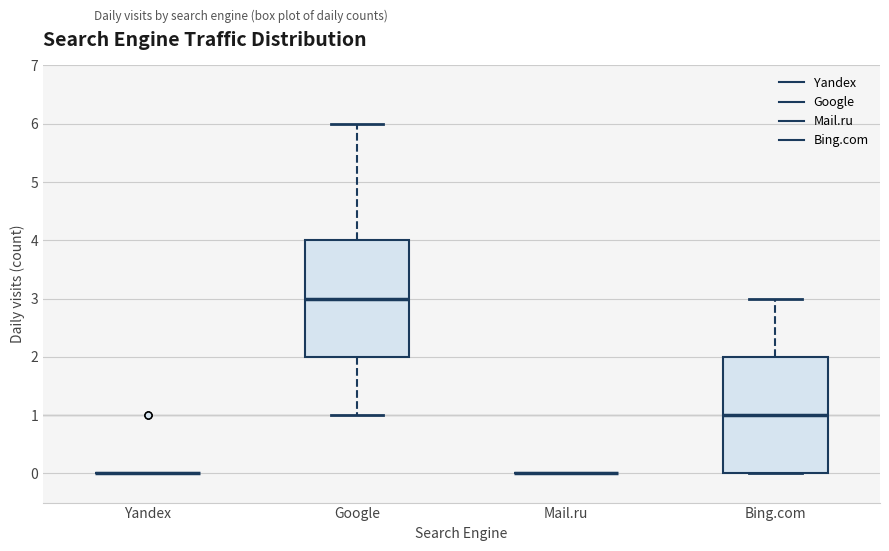

Reading left to right, transcribe this box plot: for each box, give where its median line is, the range the box spans, and where its two whiskers end, as read against the y-axis. The values are not printed on the chart, so give them approximately, as read against the axis.

Yandex: box collapsed to a line at 0, whiskers 0 to 0
Google: median 3, box 2 to 4, whiskers 1 to 6
Mail.ru: box collapsed to a line at 0, whiskers 0 to 0
Bing.com: median 1, box 0 to 2, whiskers 0 to 3